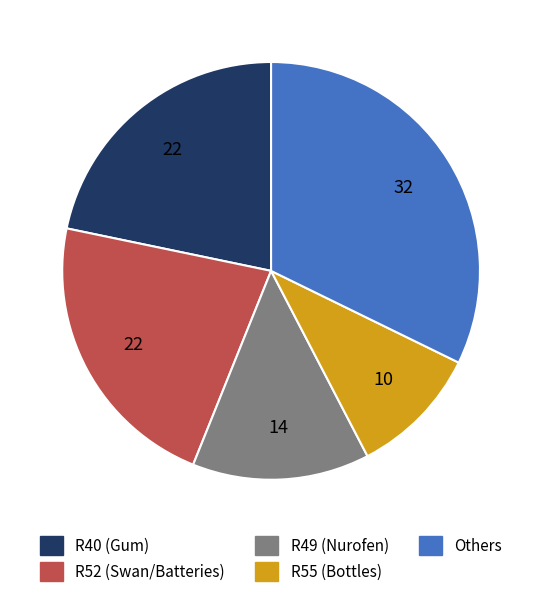

Is there a majority slice in this chart?

No